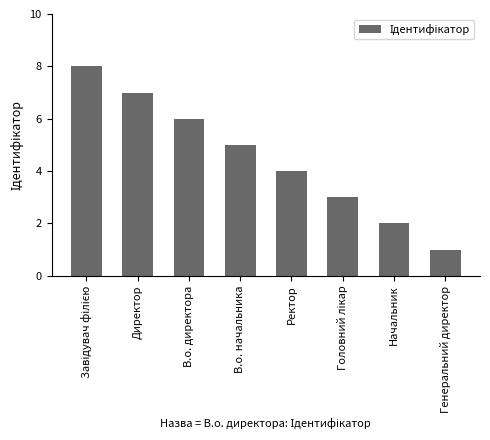

What is the change in value from В.о. директора to В.о. начальника?

-1